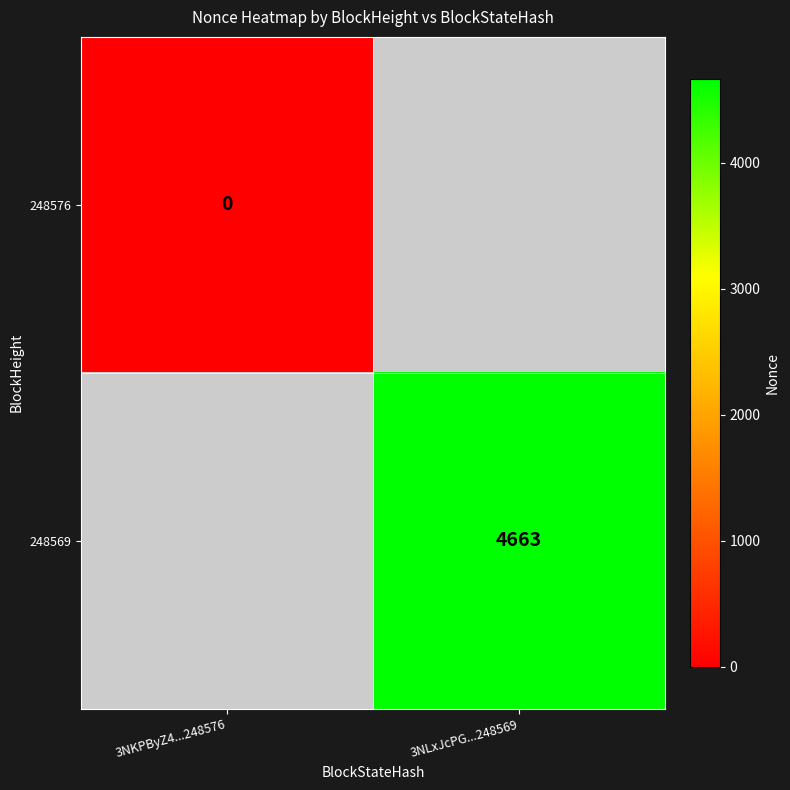

The 248569 series shows 1758 at 3NLxJcPG...248569. True or false?

False